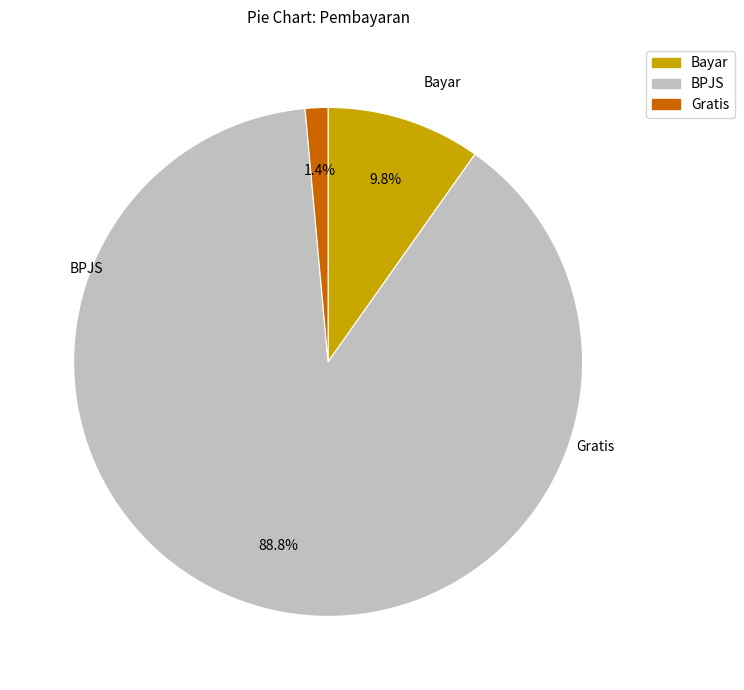

Do Gratis and Bayar together represent more than half of the pie?

No